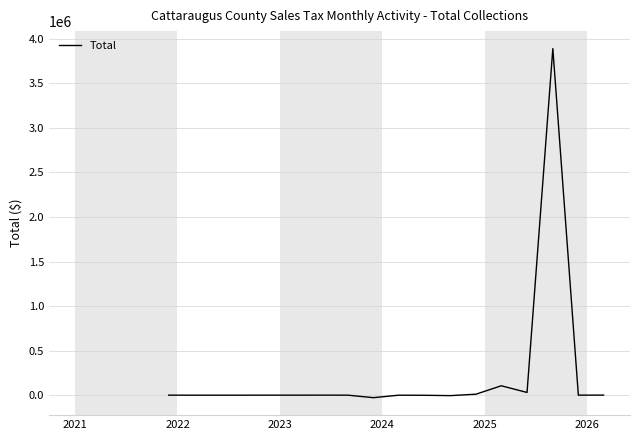

What is the maximum value shown in the chart?

3891182.9